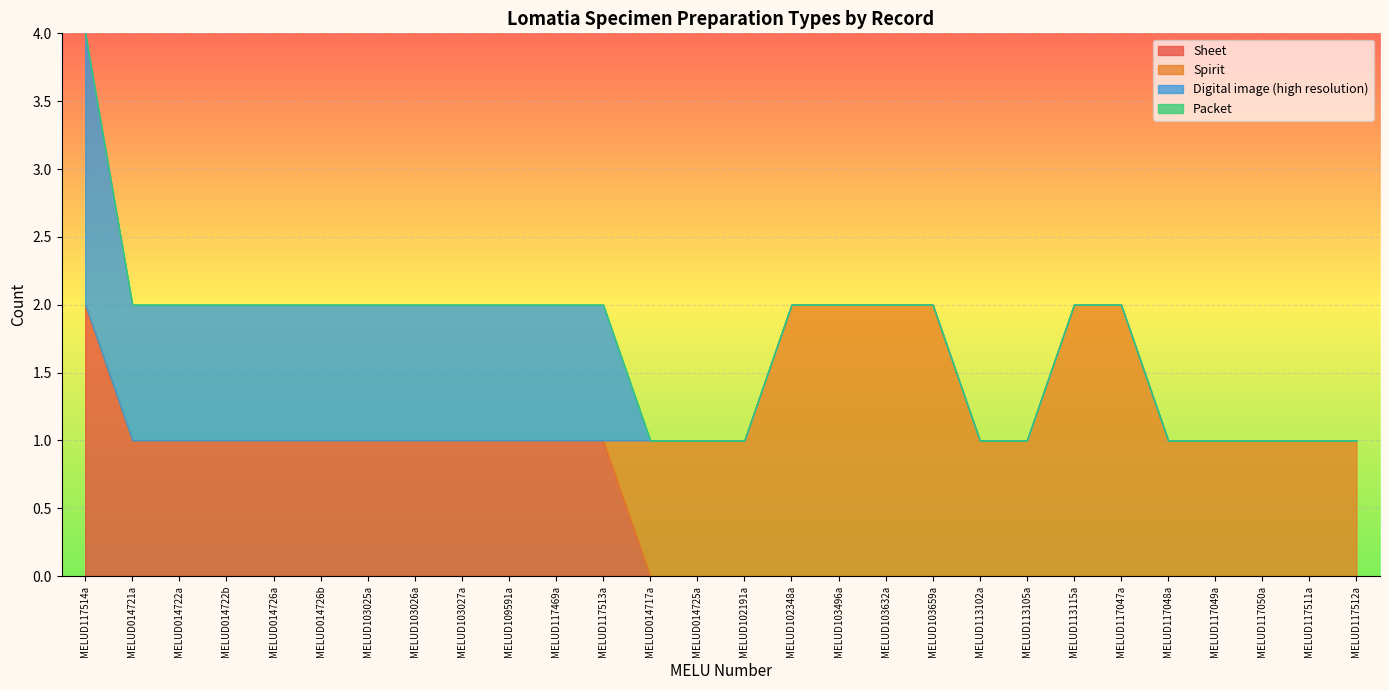

True or false: Sheet and Digital image (high resolution) cross at least once.

False